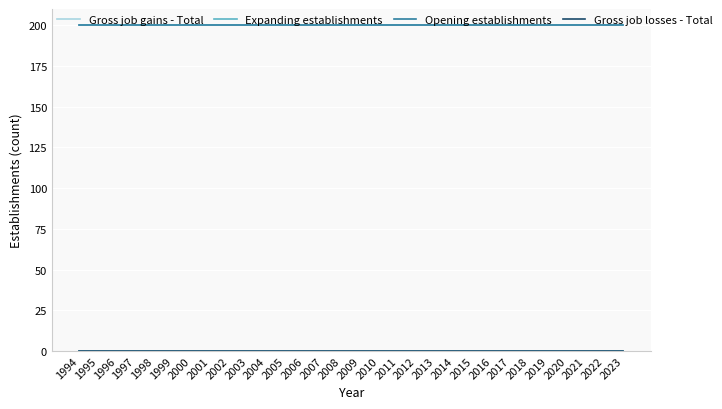

True or false: Opening establishments and Gross job losses - Total intersect in this chart.

False